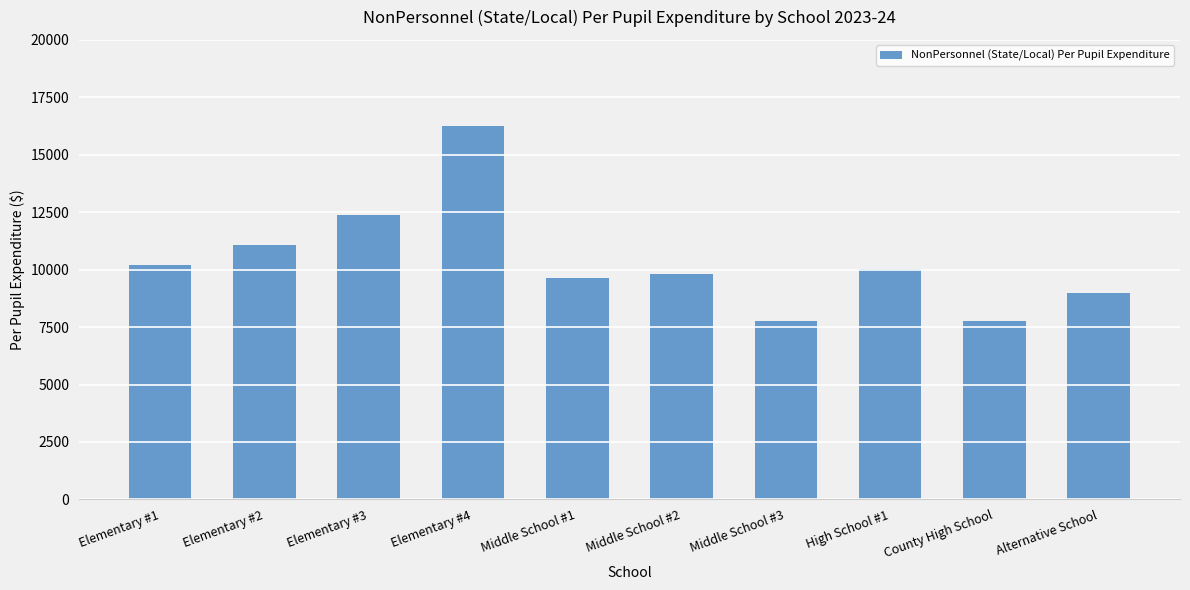

What is the difference between the maximum and minimum values?

8481.8